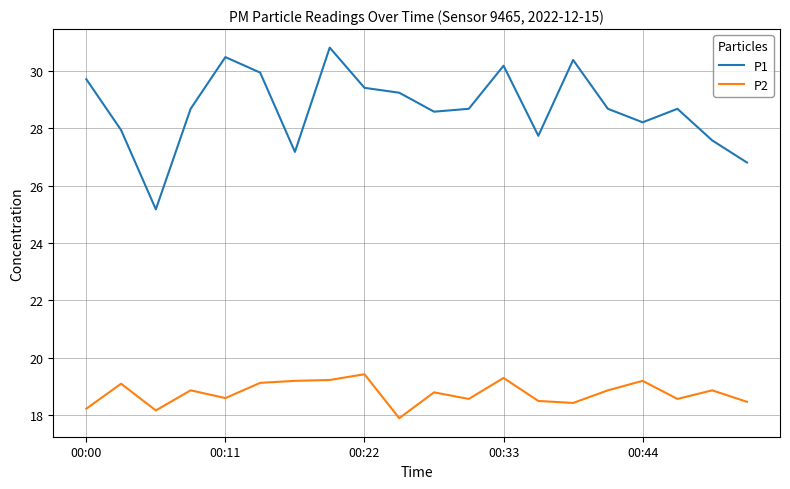

What is the difference between the maximum and second lowest values in the P2 series?

1.3